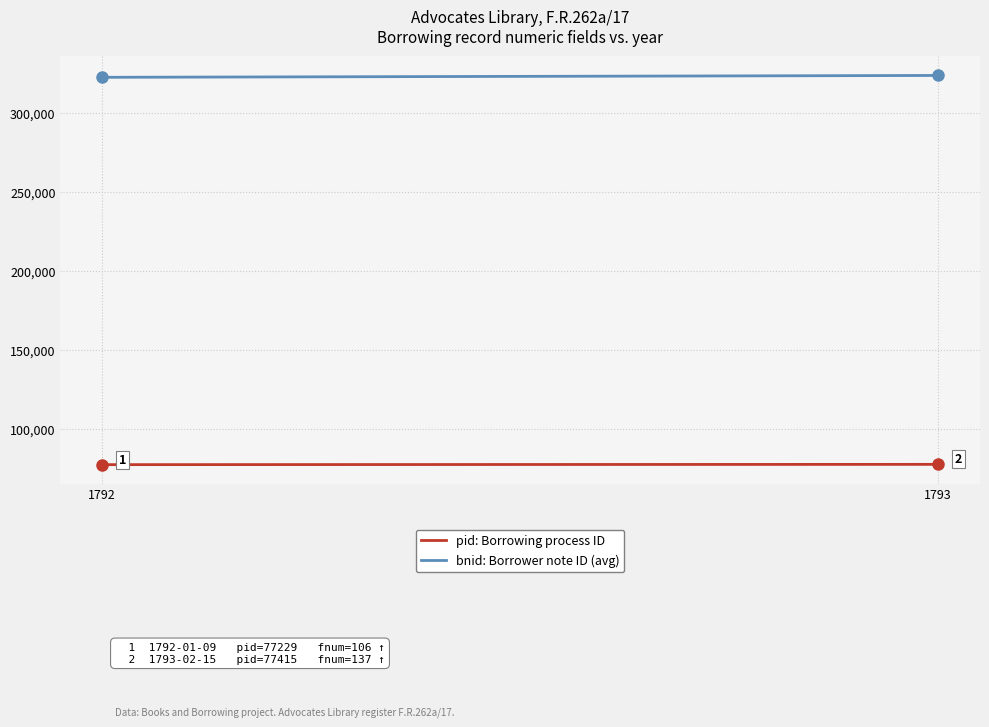

List the series in order of their peak value, lowest first.

pid: Borrowing process ID, bnid: Borrower note ID (avg)